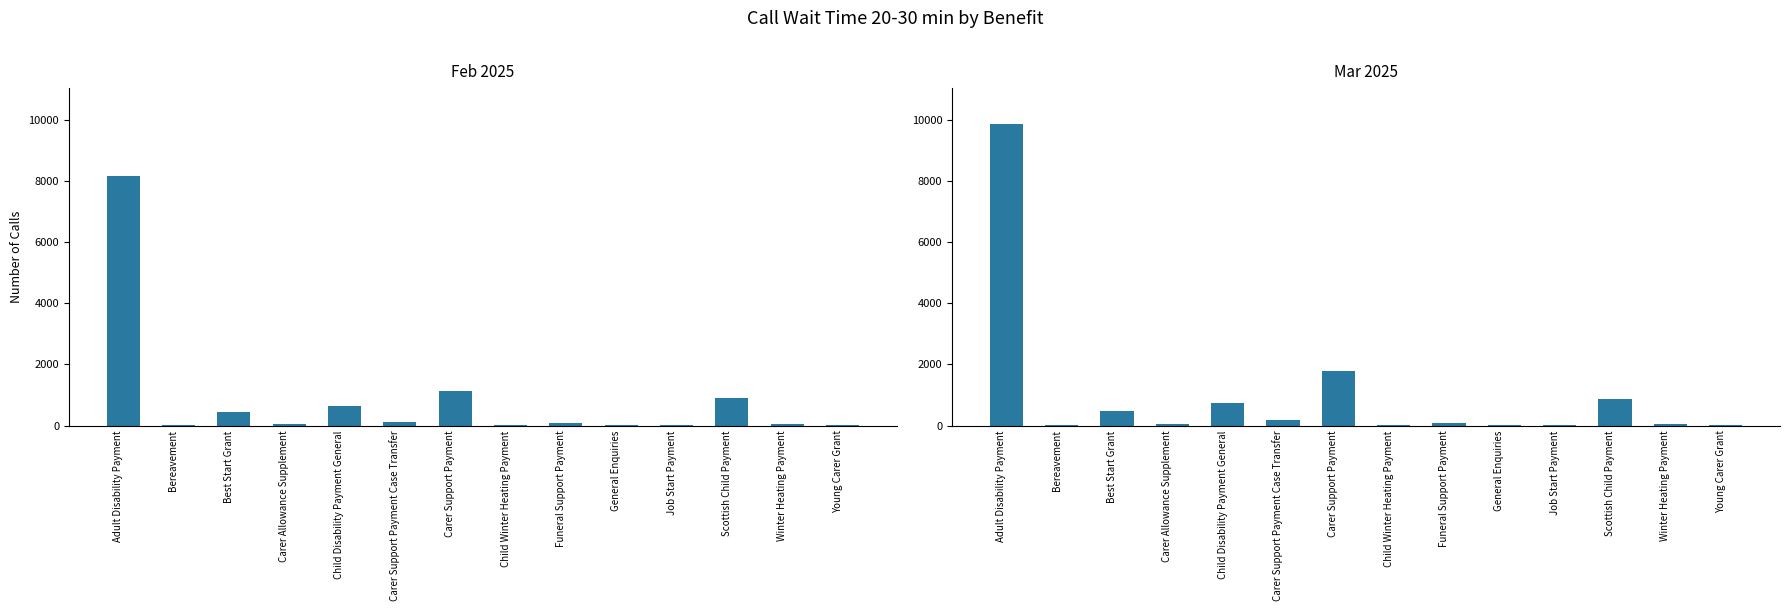

Reading left to right, extract all data points from this chart.

Feb 2025: Adult Disability Payment=8172	Bereavement=17	Best Start Grant=457	Carer Allowance Supplement=41	Child Disability Payment General=655	Carer Support Payment Case Transfer=115	Carer Support Payment=1139	Child Winter Heating Payment=12	Funeral Support Payment=85	General Enquiries=27	Job Start Payment=10	Scottish Child Payment=887	Winter Heating Payment=53	Young Carer Grant=8
Mar 2025: Adult Disability Payment=9870	Bereavement=28	Best Start Grant=471	Carer Allowance Supplement=55	Child Disability Payment General=724	Carer Support Payment Case Transfer=179	Carer Support Payment=1783	Child Winter Heating Payment=8	Funeral Support Payment=91	General Enquiries=18	Job Start Payment=6	Scottish Child Payment=872	Winter Heating Payment=58	Young Carer Grant=12